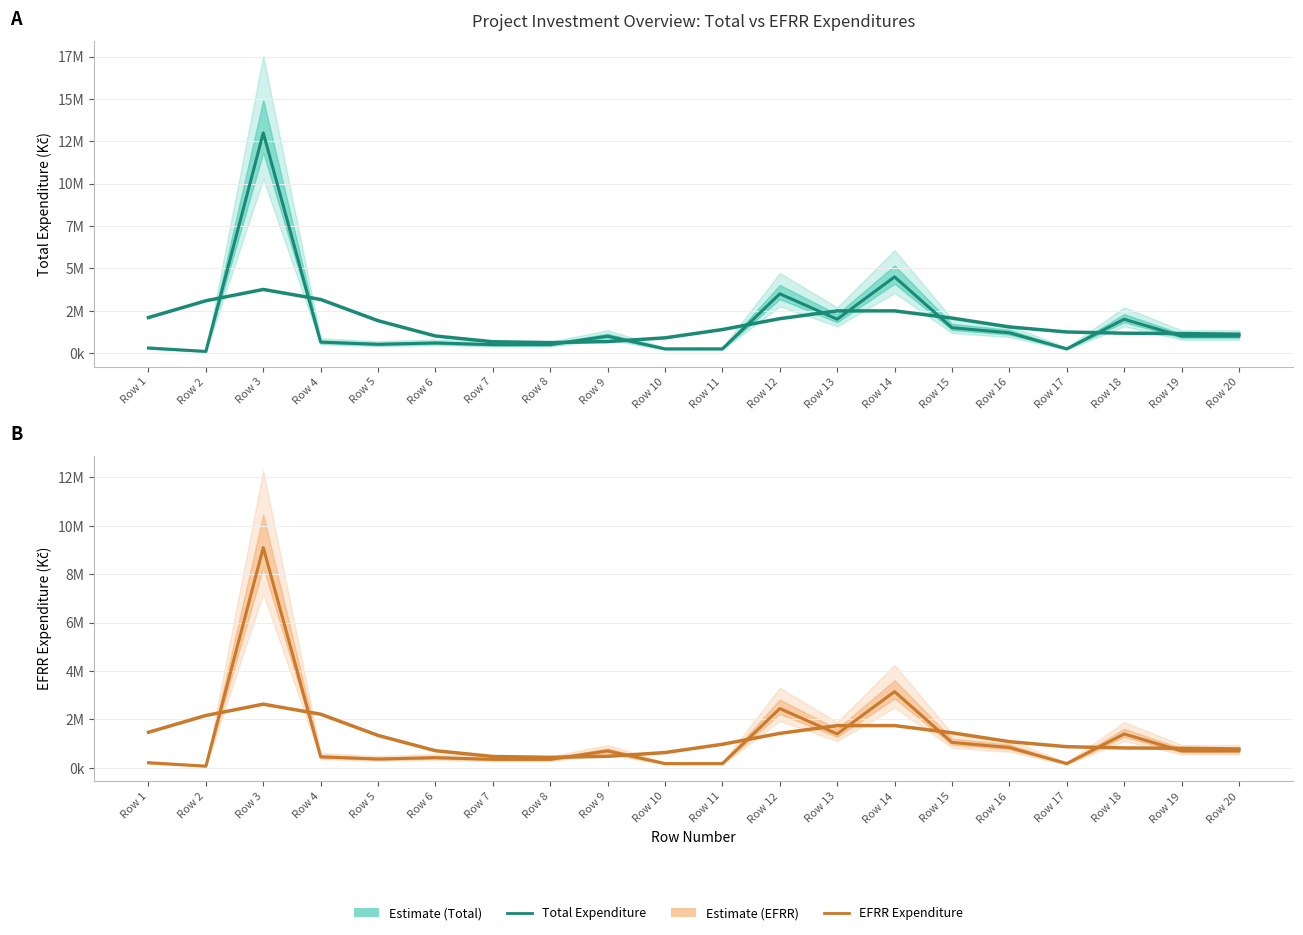

What is the change in value from Row 12 to Row 19?

-1750000